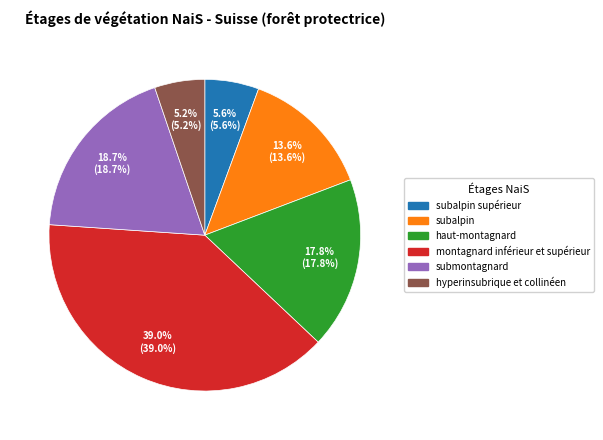

Is there any slice that represents more than half of the pie?

No